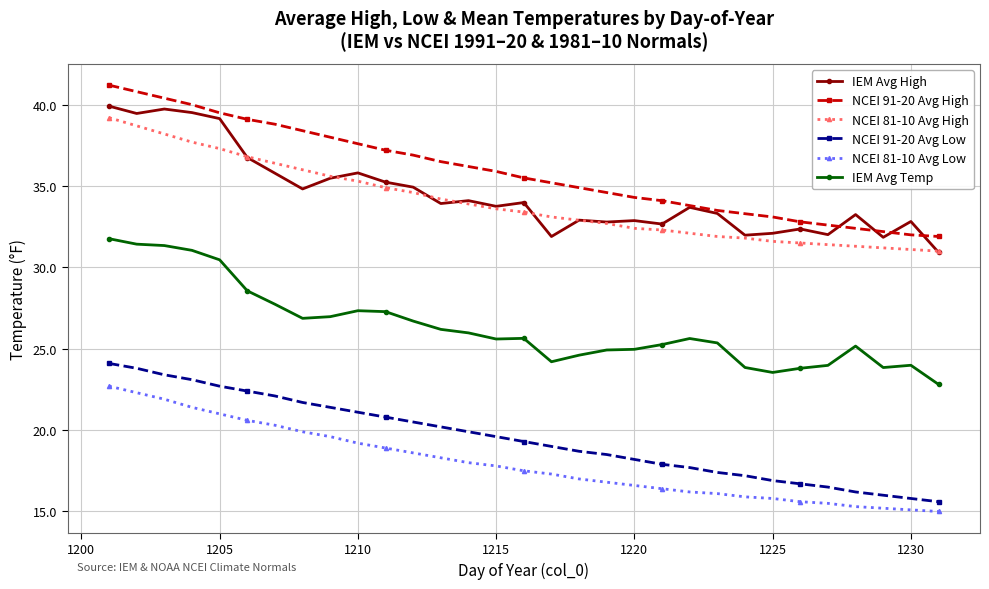

What are all the series names shown in the legend?

IEM Avg High, NCEI 91-20 Avg High, NCEI 81-10 Avg High, NCEI 91-20 Avg Low, NCEI 81-10 Avg Low, IEM Avg Temp